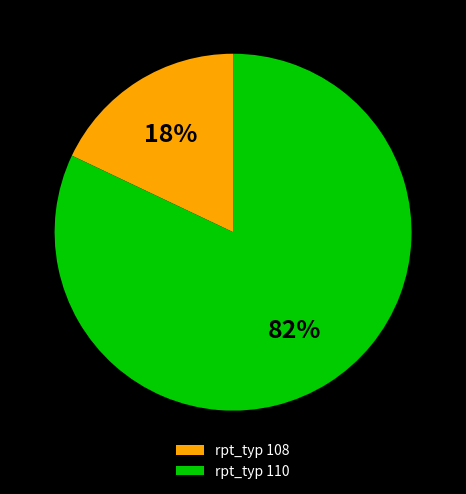

The rpt_typ 108 slice represents 18% of the pie. True or false?

True